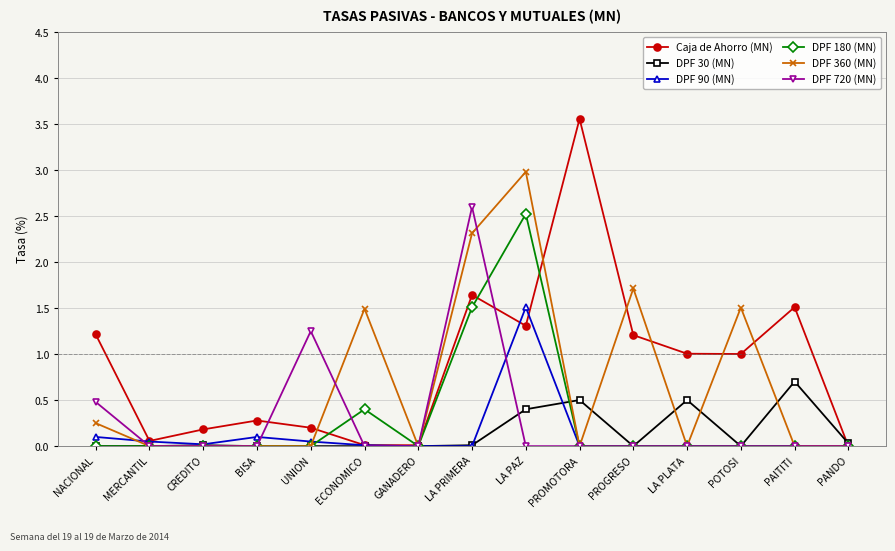

What is the maximum value for DPF 360 (MN)?

3.0